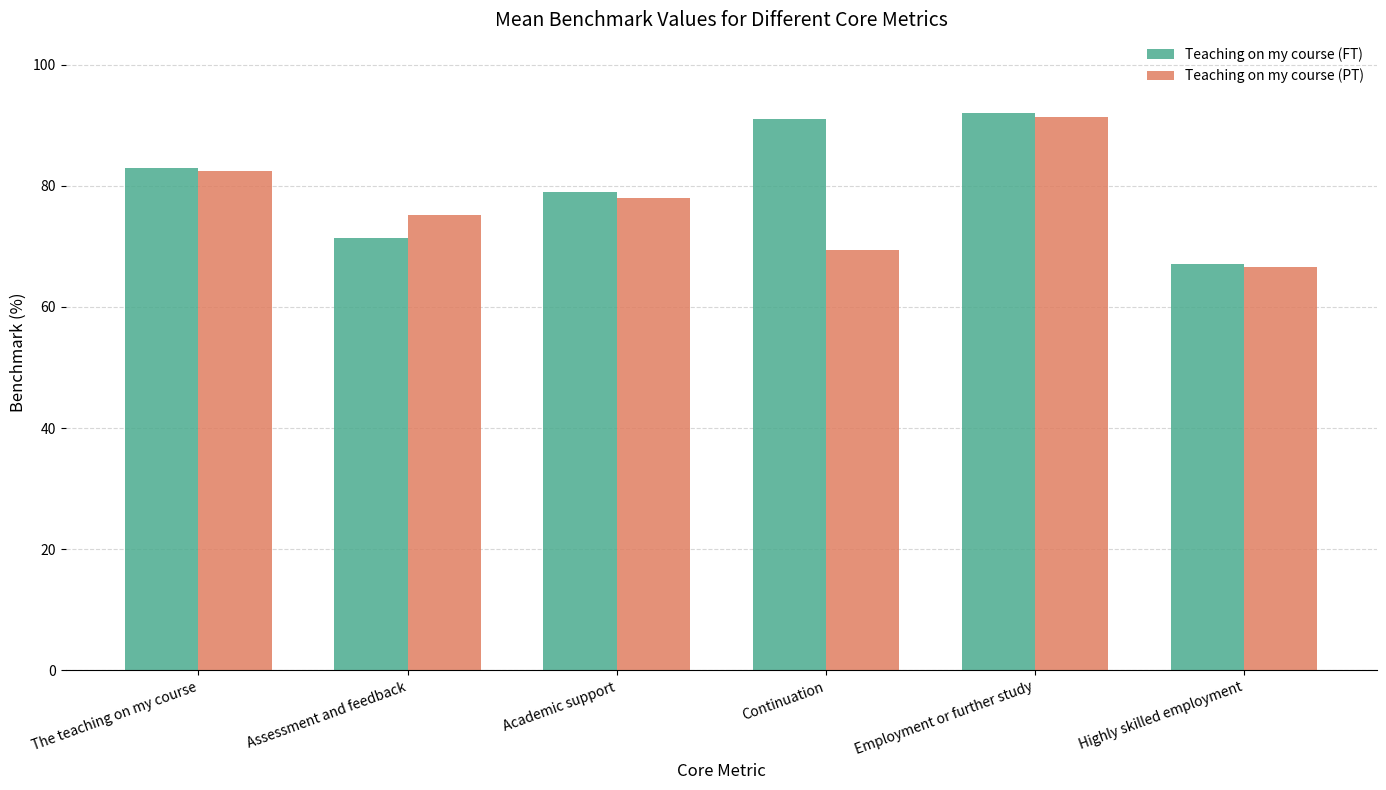

Are the bars grouped side by side (vs. stacked)?

Yes